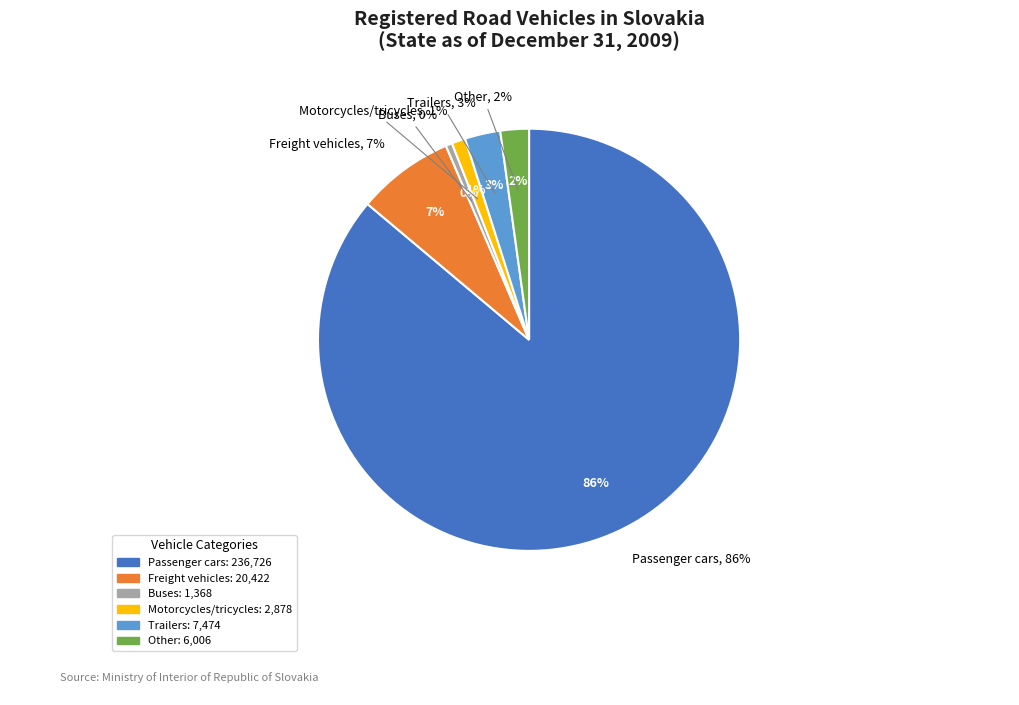

Rank the categories by value from highest to lowest.

Passenger cars, Freight vehicles, Trailers, Other, Motorcycles/tricycles, Buses